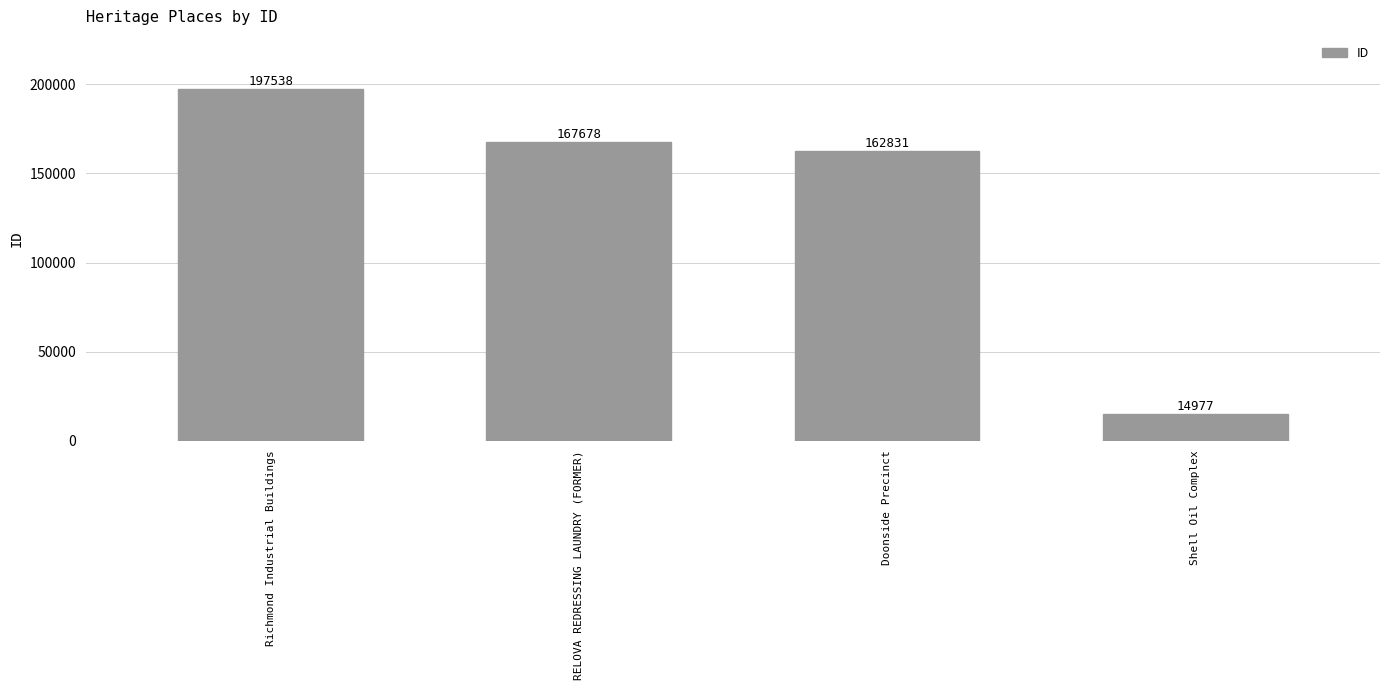

Rank the categories by value from highest to lowest.

Richmond Industrial Buildings, RELOVA REDRESSING LAUNDRY (FORMER), Doonside Precinct, Shell Oil Complex